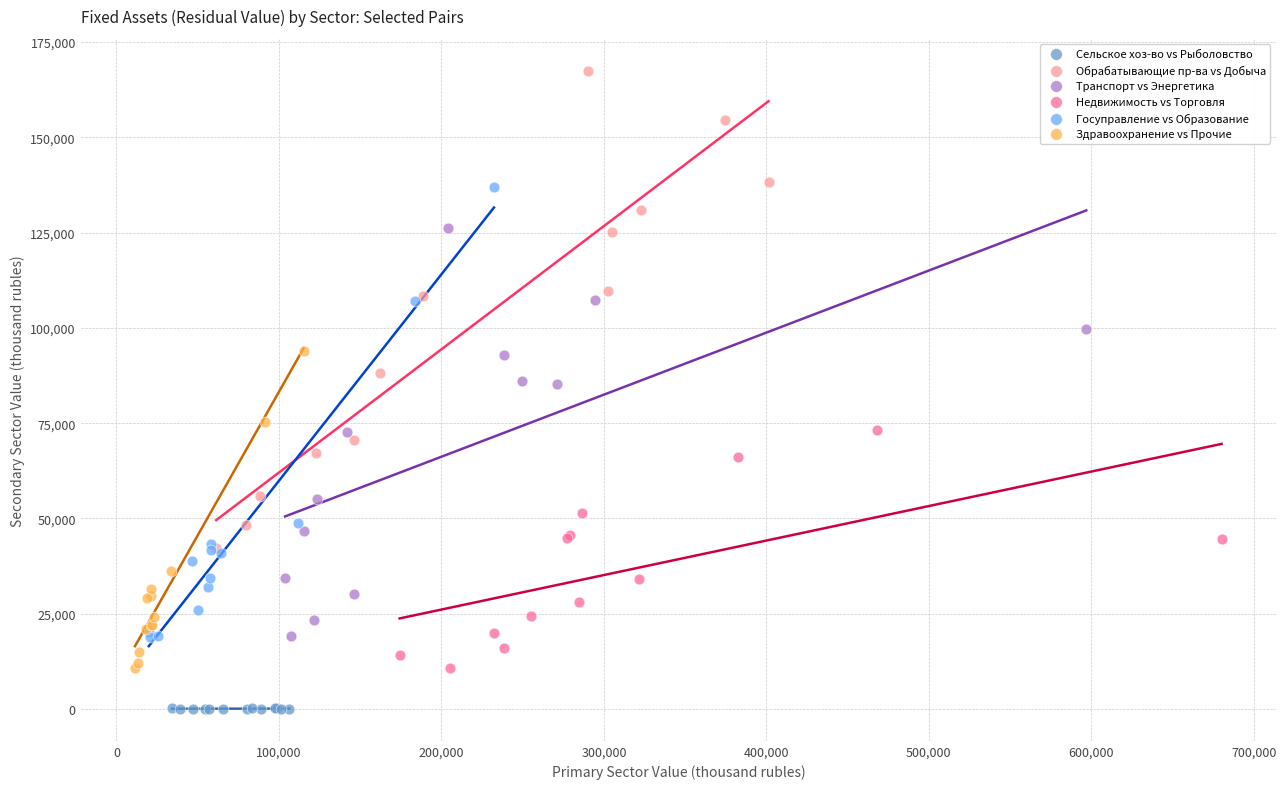

Which series contains the lowest Y value?

Сельское хоз-во vs Рыболовство